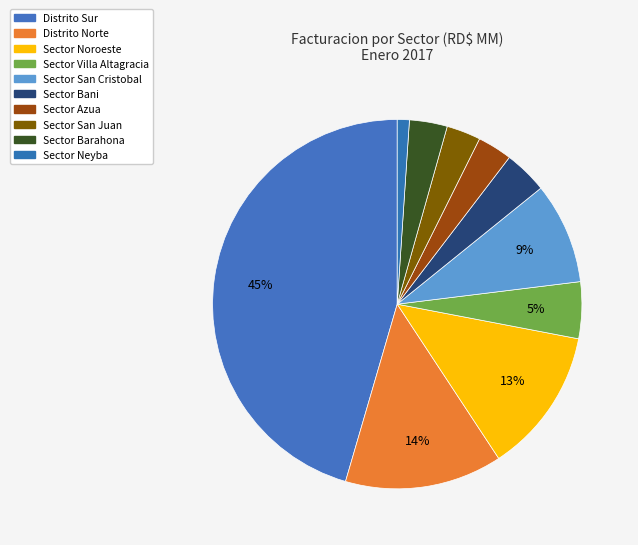

What percentage is NOT represented by Distrito Sur?

54.5%